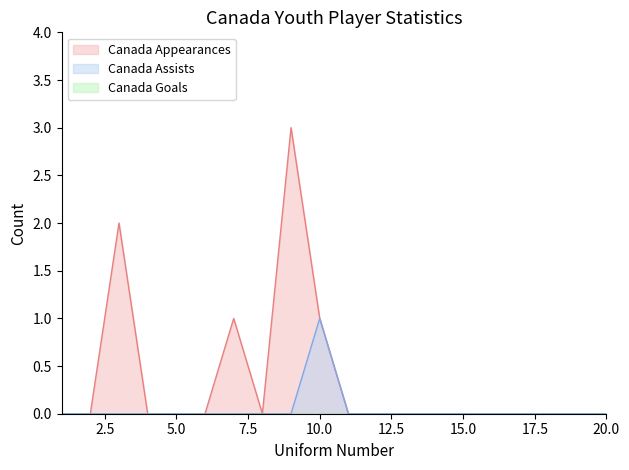

List the series in order of their peak value, lowest first.

Canada Assists, Canada Appearances